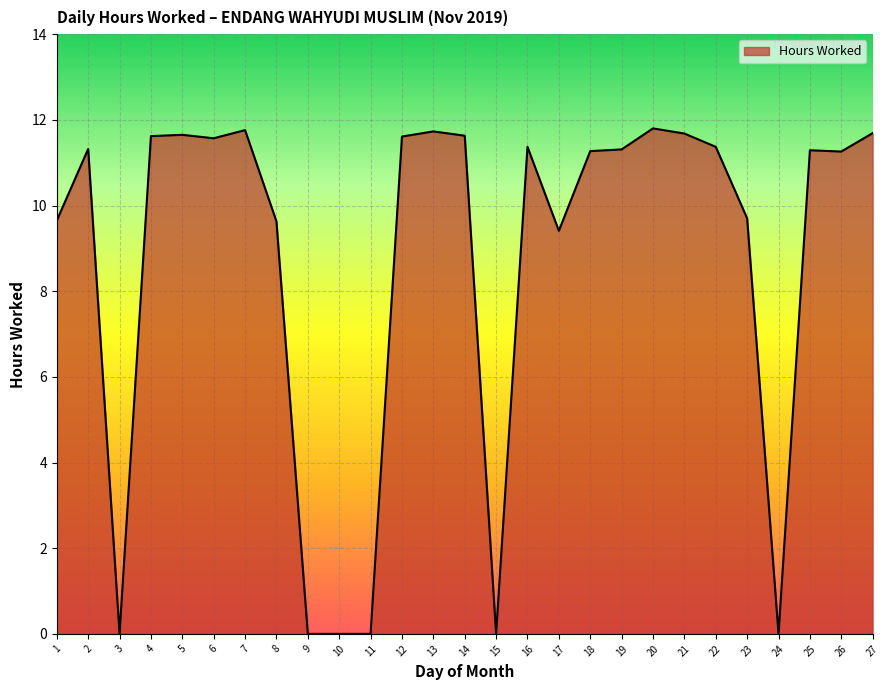

Is it true that the value at 21 is 15.5?

False